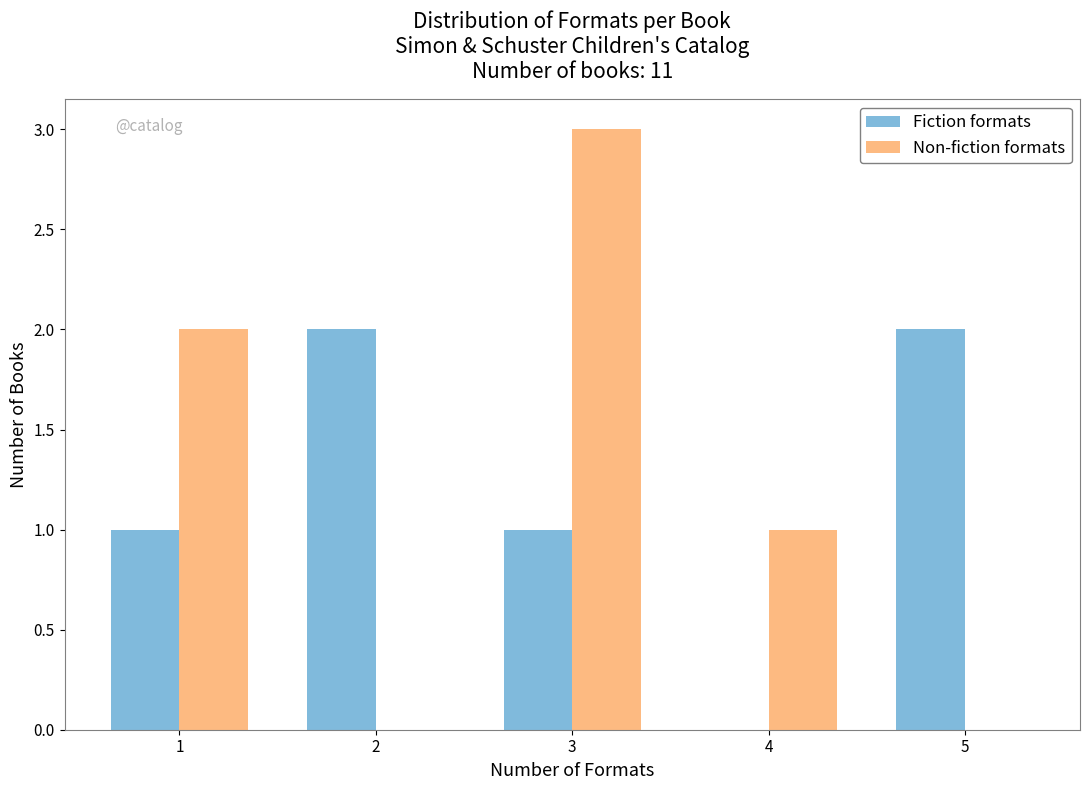

Reading left to right, extract all data points from this chart.

Fiction formats: 1=1	2=2	3=1	4=0	5=2
Non-fiction formats: 1=2	2=0	3=3	4=1	5=0